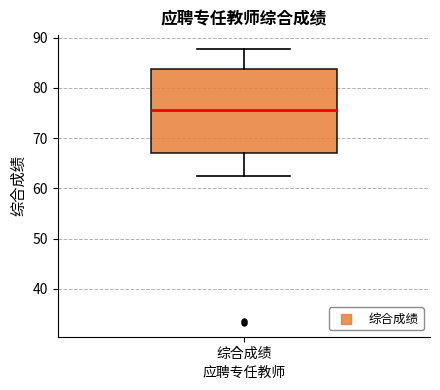

Read this box plot against the y-axis: the position of the median line, the range covered by the box, and the ends of both whiskers. The values are not printed on the chart, so give them approximately, as read against the axis.

median 76, box 67 to 84, whiskers 63 to 88